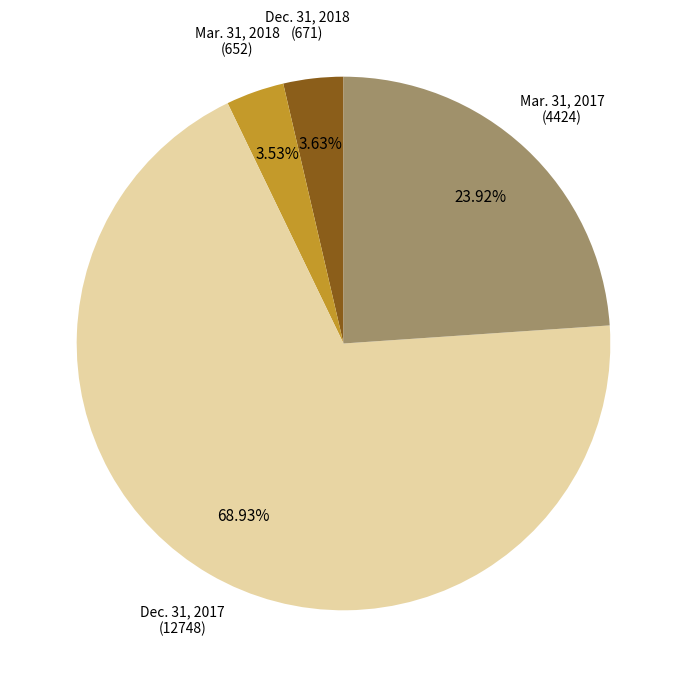

Does any single category account for the majority?

Yes